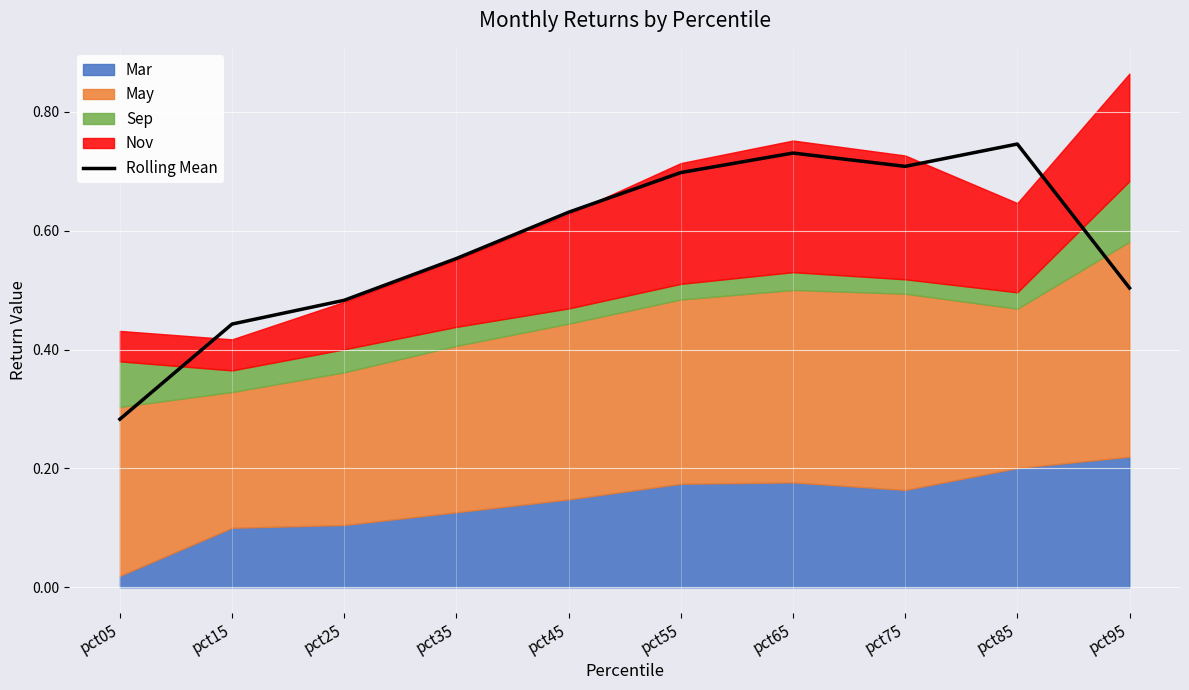

Reading right to left, what are all the values shown in this chart?

pct95=0.5	pct85=0.7	pct75=0.7	pct65=0.7	pct55=0.7	pct45=0.6	pct35=0.6	pct25=0.5	pct15=0.4	pct05=0.3